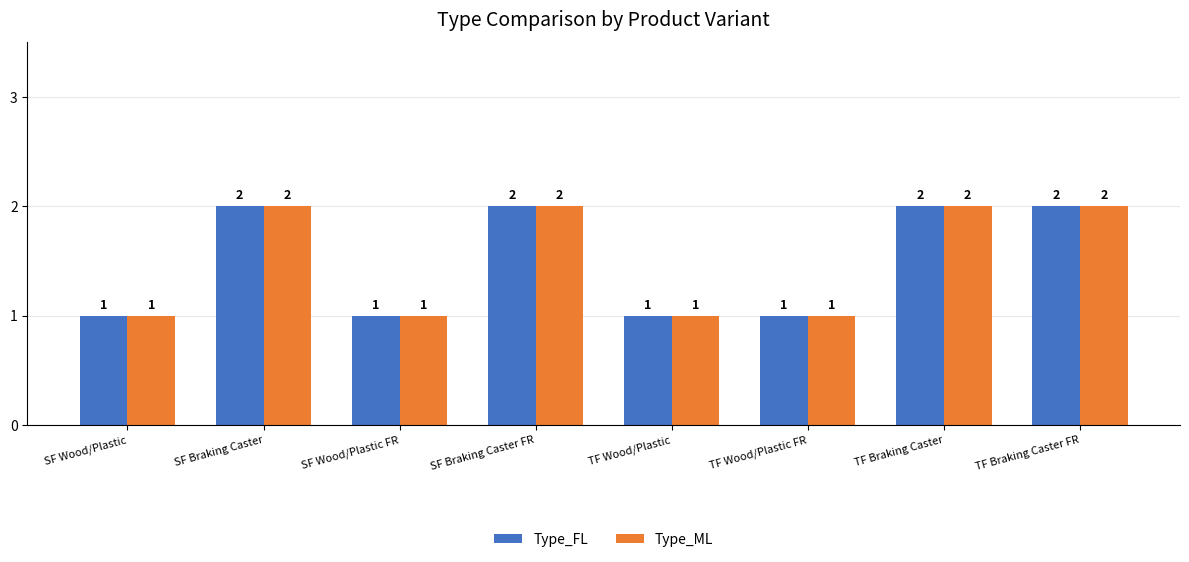

Is the value of Type_ML at SF Wood/Plastic greater than the value of Type_FL at SF Braking Caster FR?

No